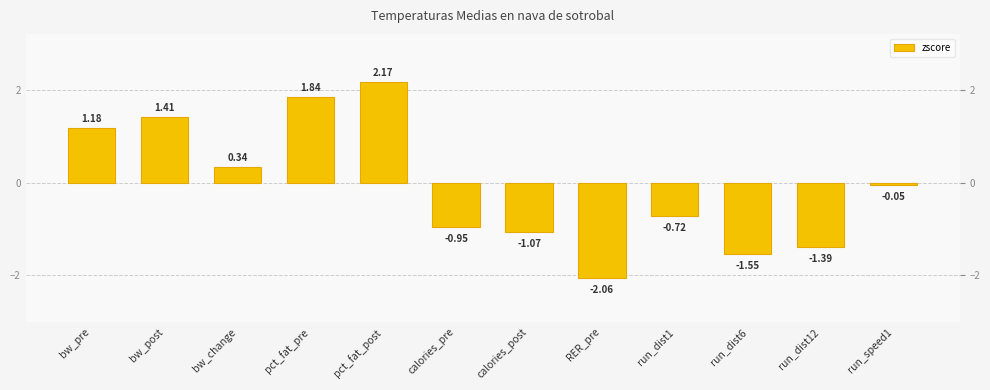

What position from the right is pct_fat_post?

8